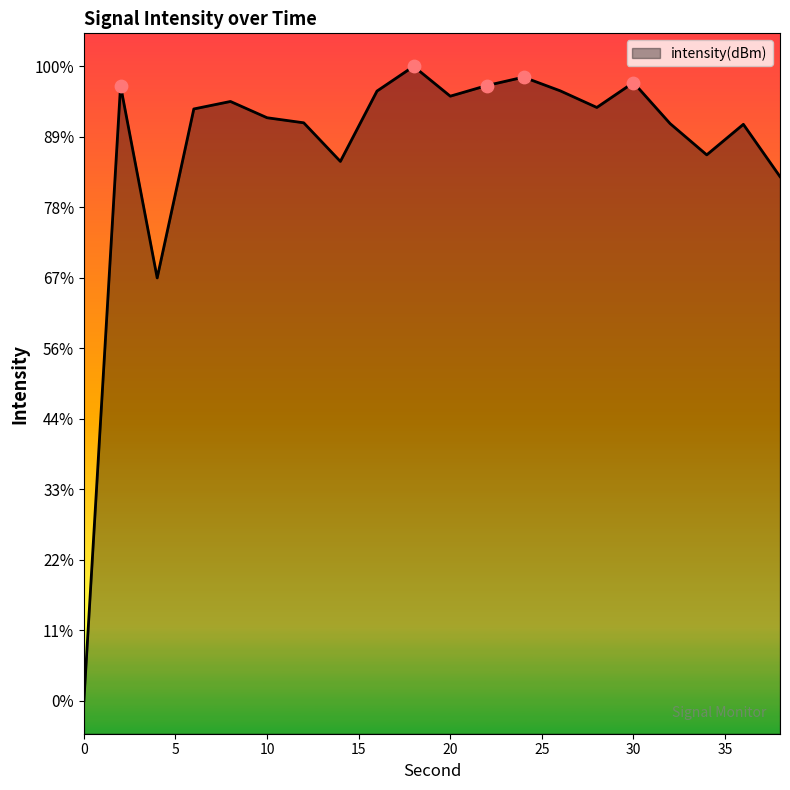

Between 36 and 0, which is larger?

36